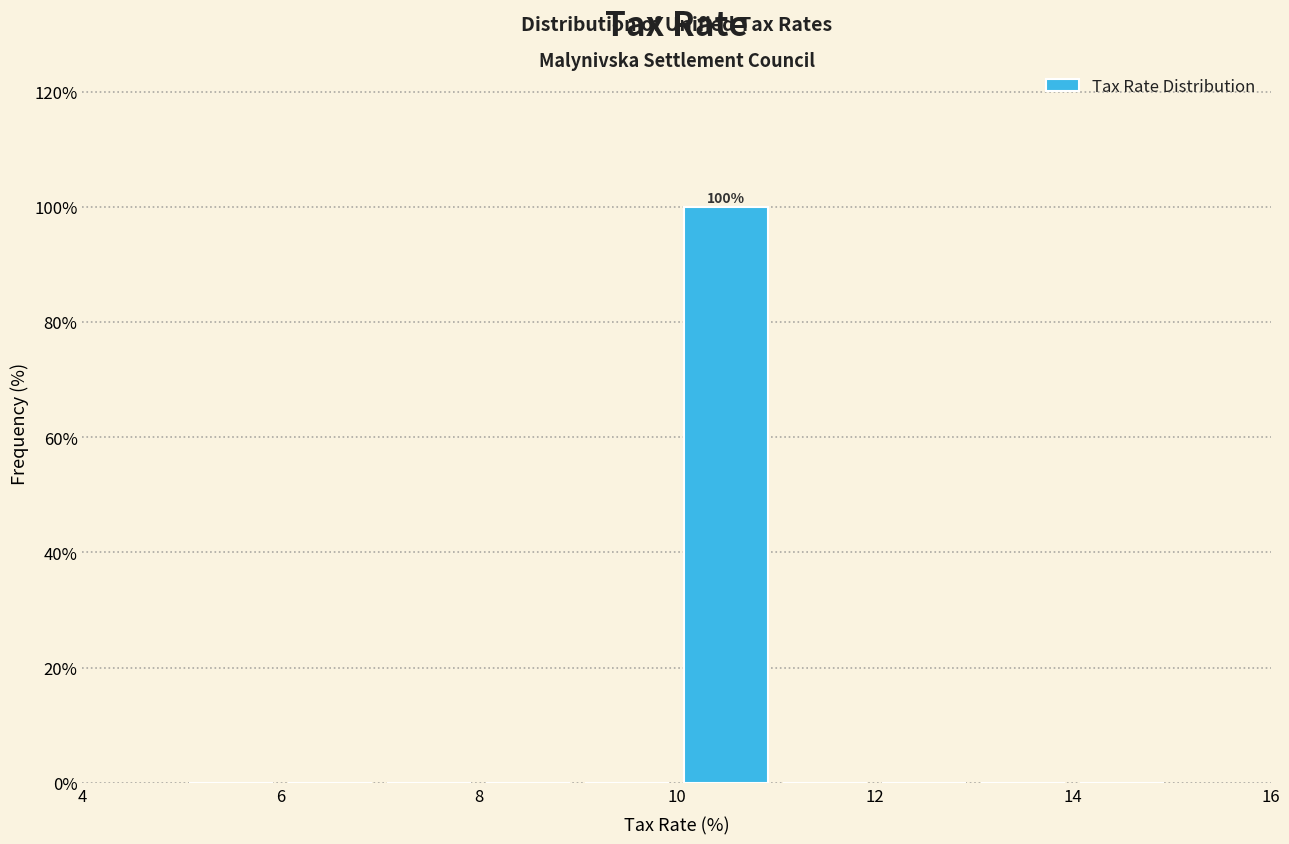

Over which range of the x-axis is the bar tallest?

10 to 11